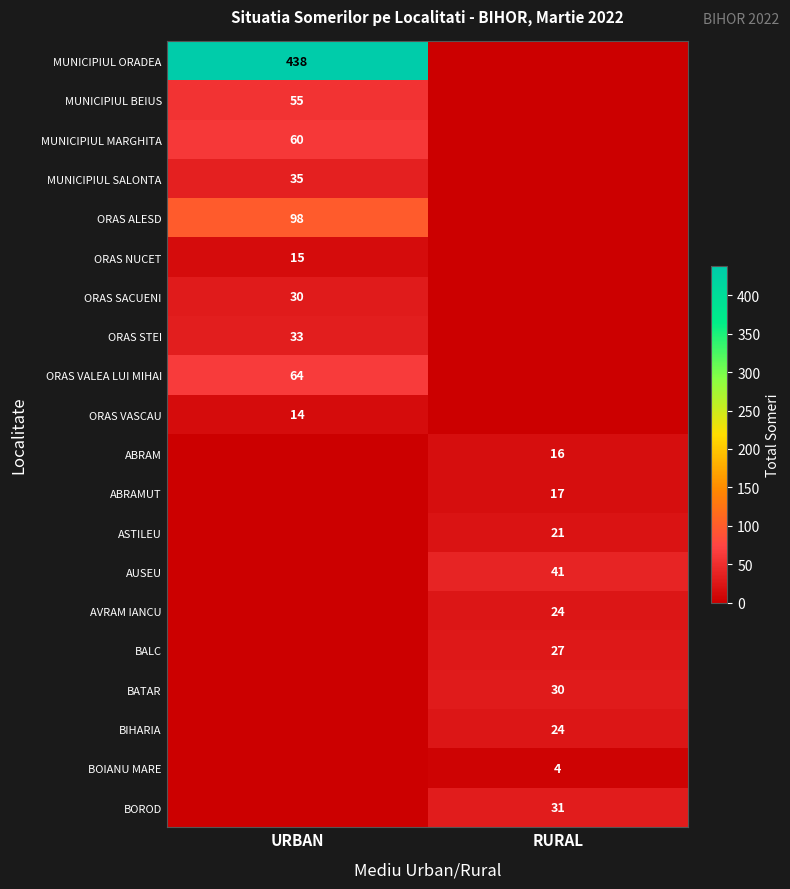

How many series are shown in this chart?

20